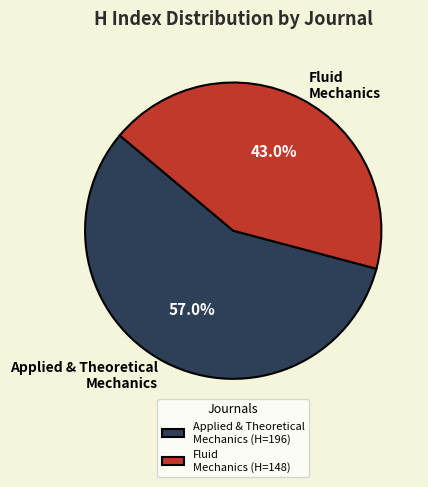

Is there any slice that represents more than half of the pie?

Yes